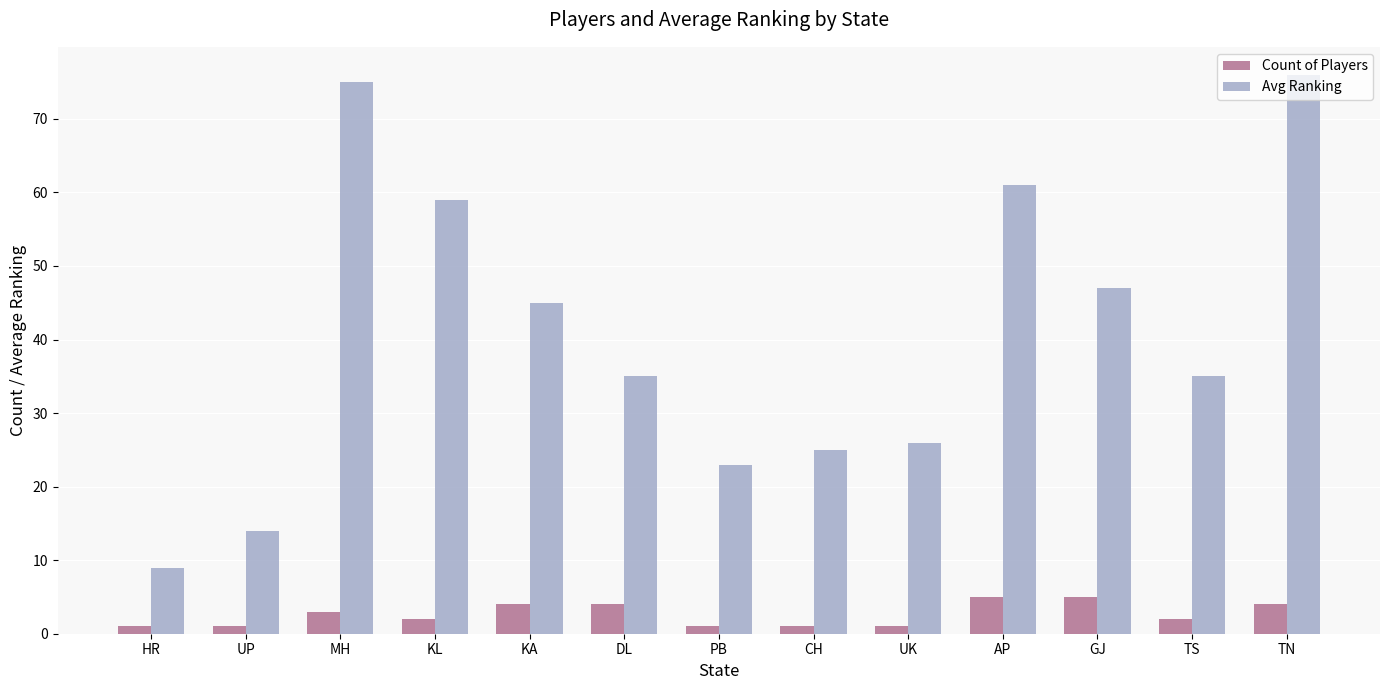

How many bars are there in each group?

2